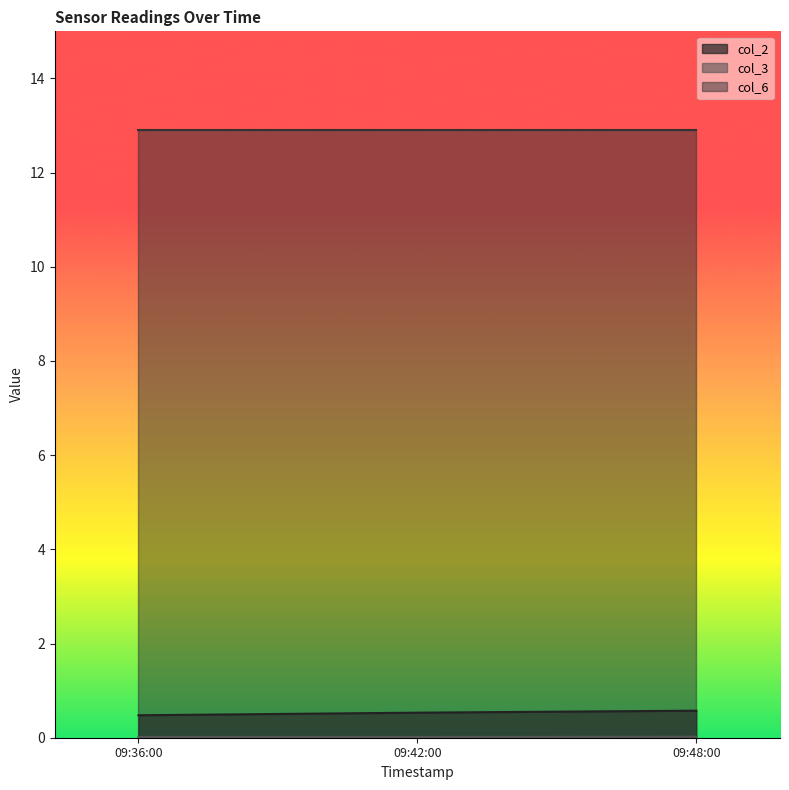

Is it true that col_6 equals 12.9 at 09:48:00?

True